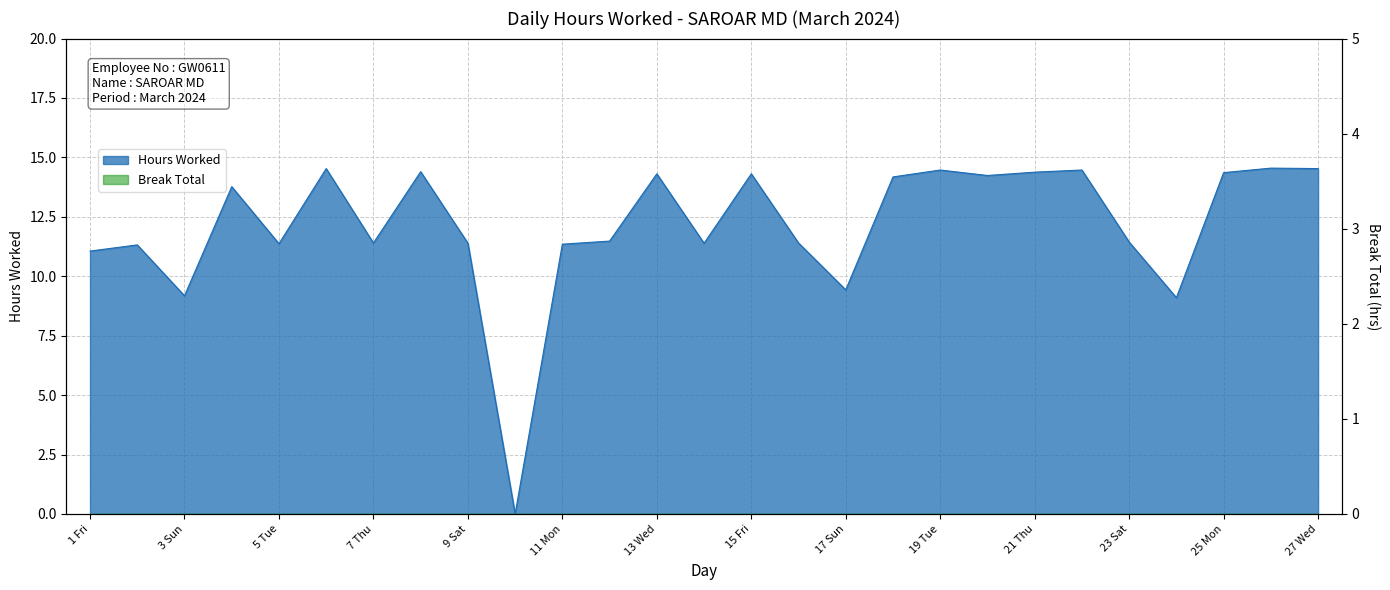

What is the label of the 7th point from the left?

7 Thu